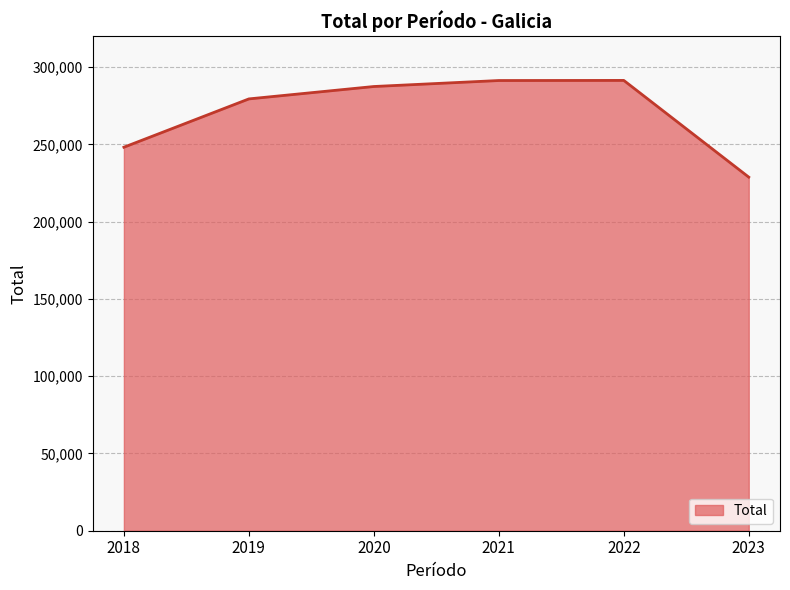

How many series are shown in this chart?

1